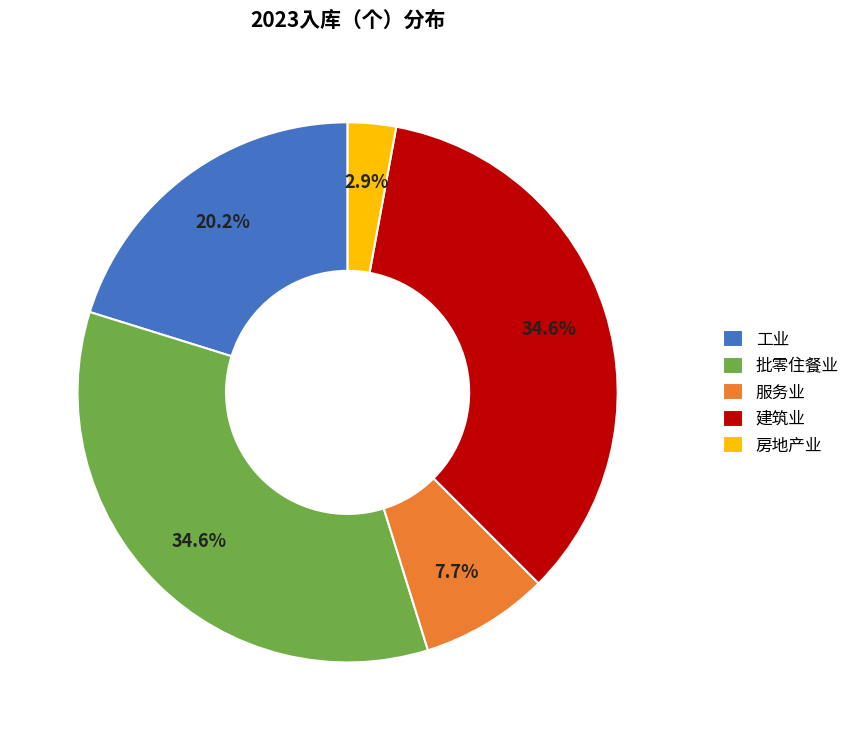

To the nearest percent, what is the difference between the 服务业 and 批零住餐业 slice percentages?

27%